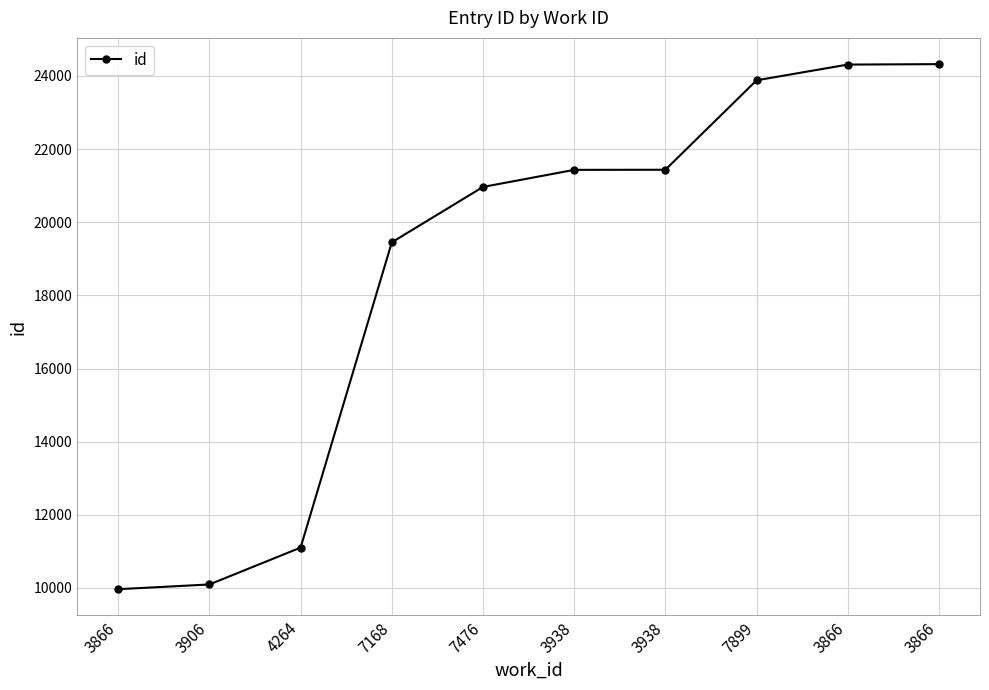

What is the difference between the second highest and minimum values?

14345